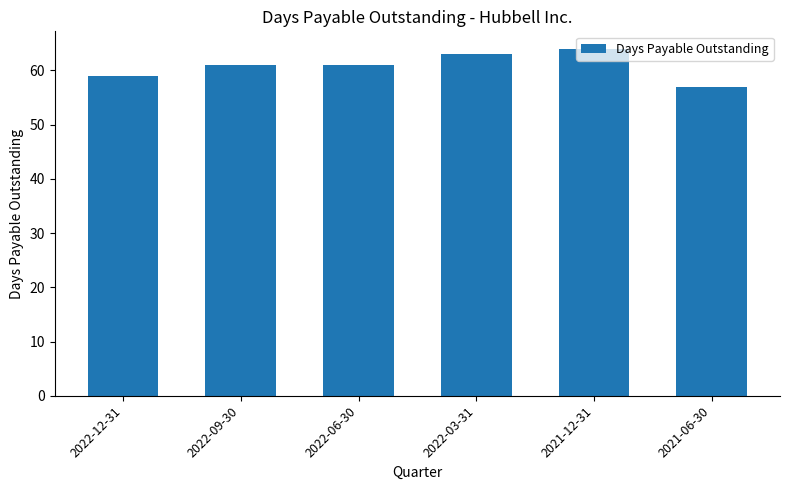

What is the approximate value at 2022-09-30?

61